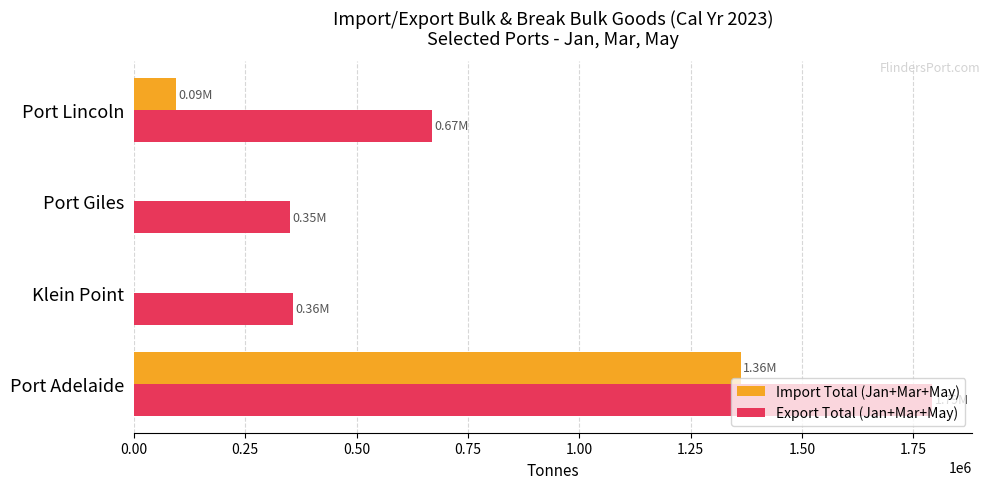

At which label is Export Total (Jan+Mar+May) closest to 1071556?

Port Lincoln